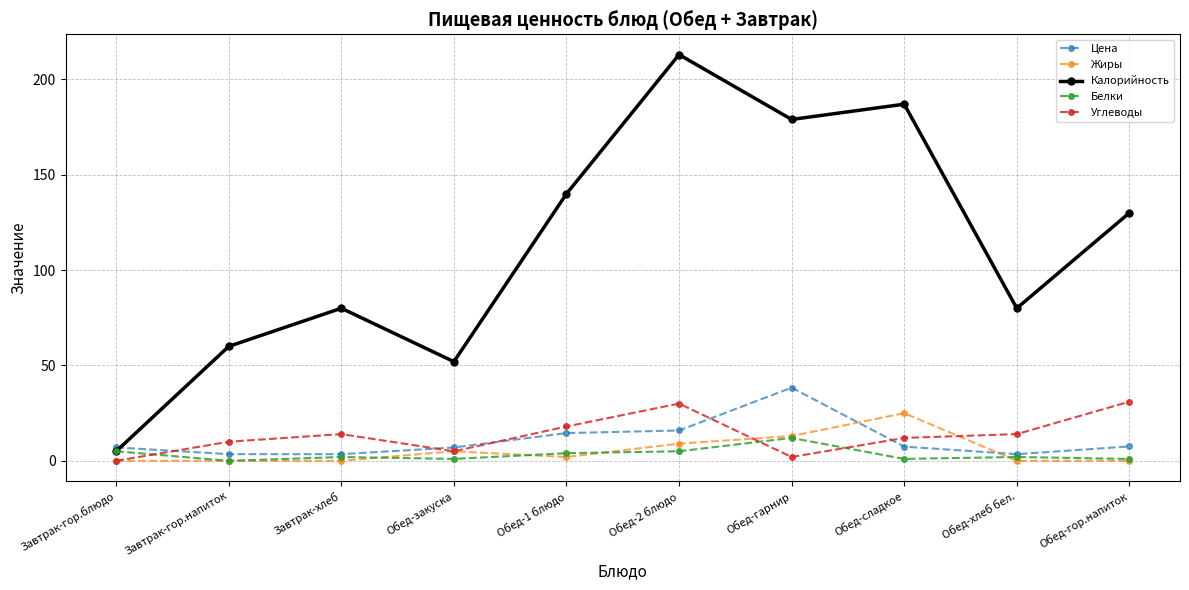

Is the value of Углеводы at Обед-2 блюдо greater than the value of Белки at Завтрак-гор.блюдо?

Yes